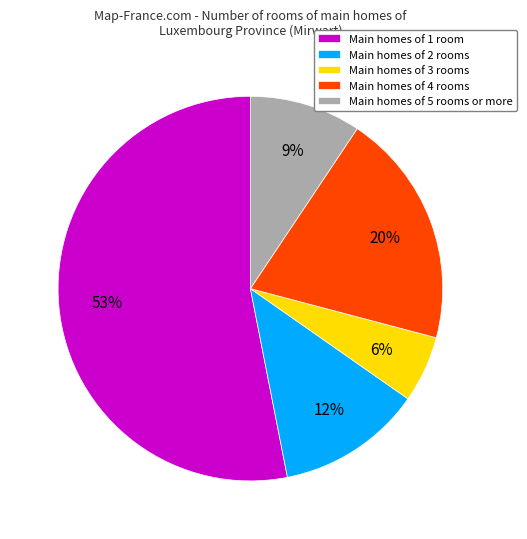

True or false: Main homes of 3 rooms accounts for 6% of the total.

True